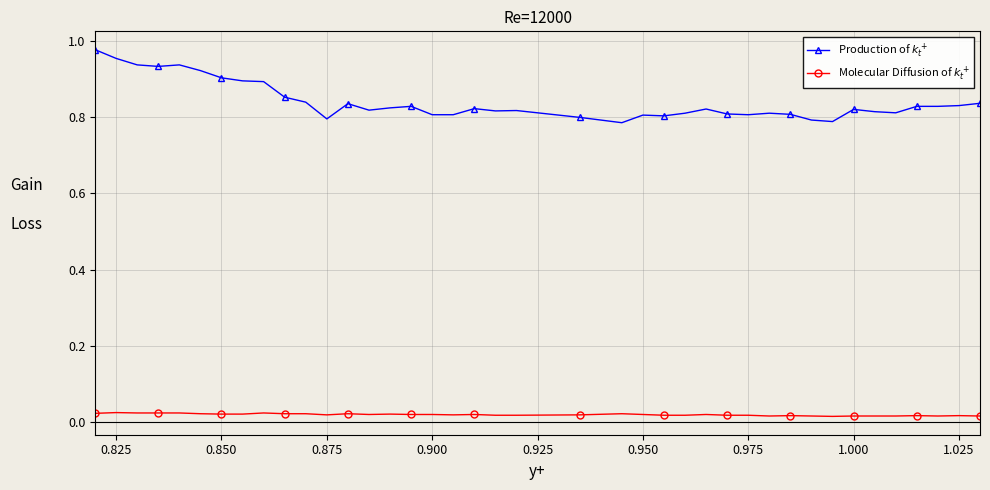

At how many categories does at least one series exceed 0?

40